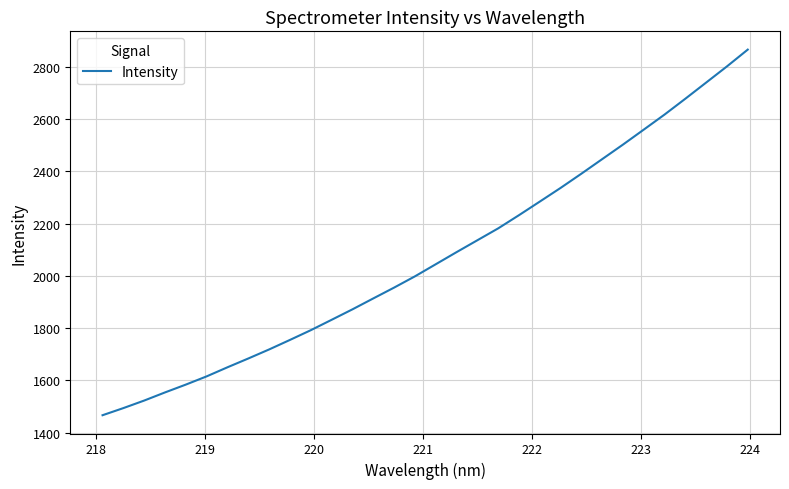

True or false: there are more than 1 points higher than both neighbors.

False